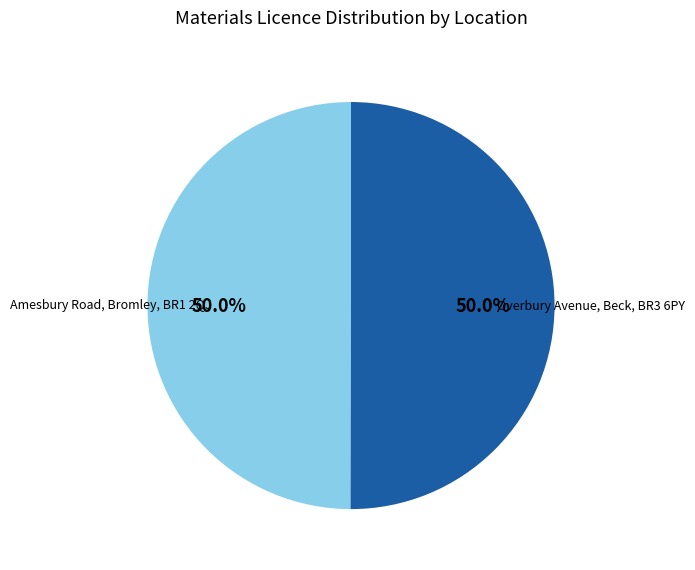

What is the ratio of the value at Overbury Avenue, Beck, BR3 6PY to the value at Amesbury Road, Bromley, BR1 2QJ?

1.0